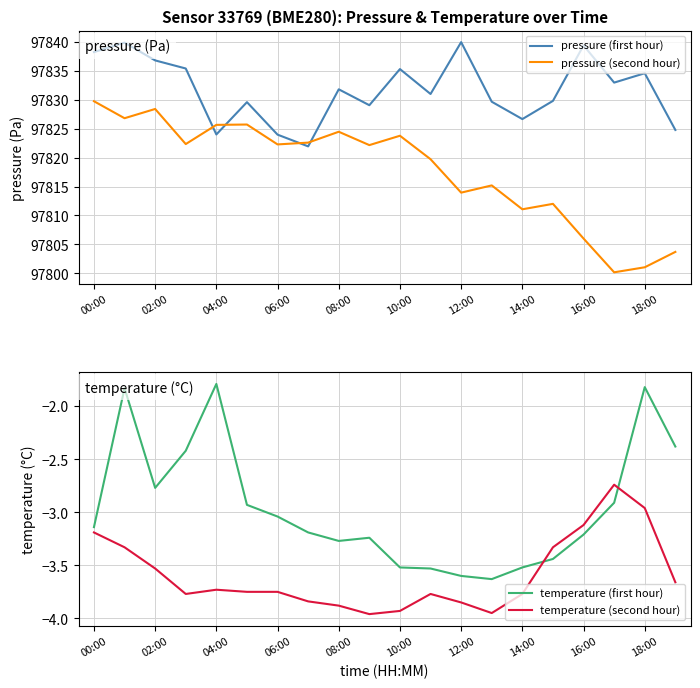

How many interior local peaks does the pressure (first hour) series have?

7